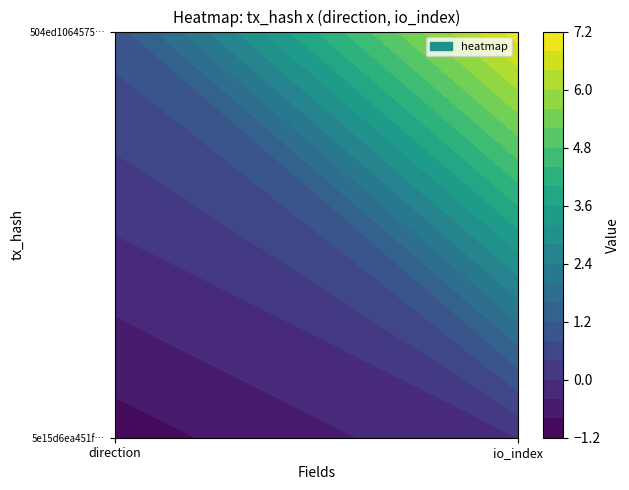

The value of 5e15d6ea451f30c27573cd1d72d61e4fb81273e at 0 is -1. True or false?

True